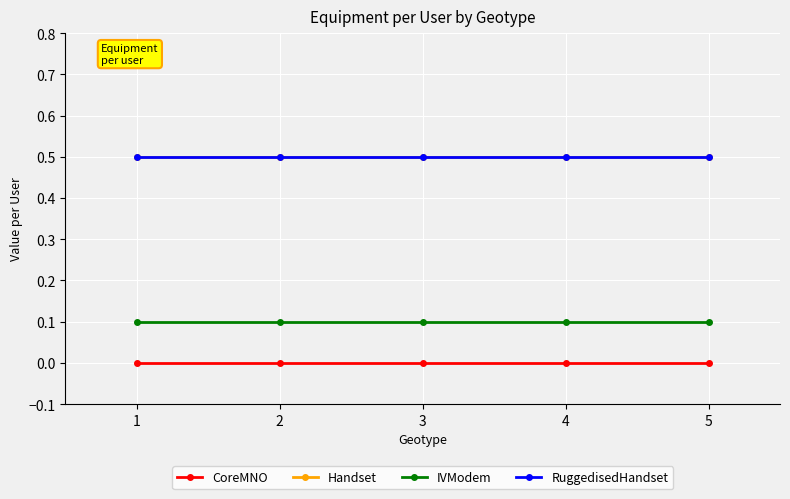

True or false: CoreMNO has more than 0 points higher than both neighbors.

False